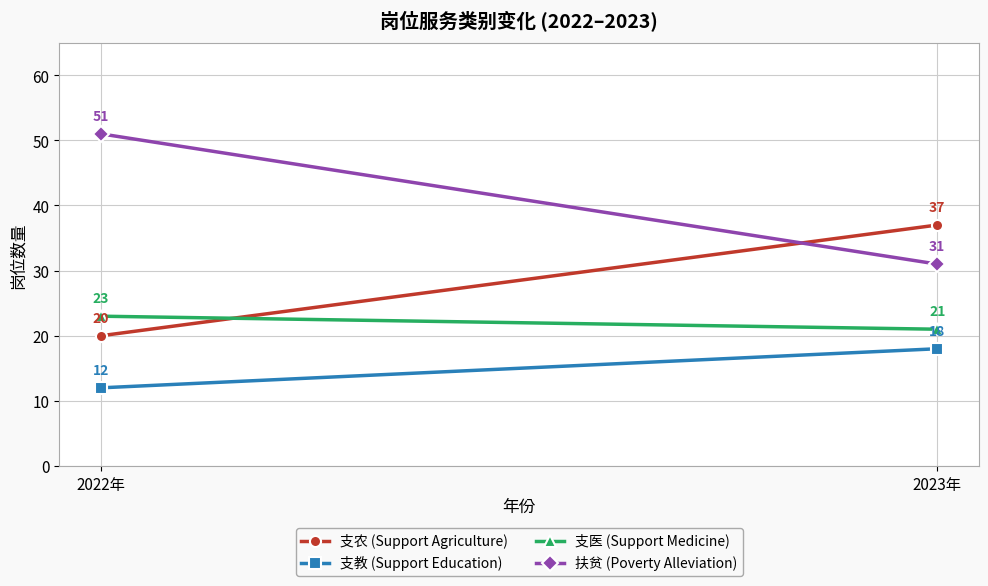

True or false: 支教 (Support Education) has a value of 18 at 2023年.

True